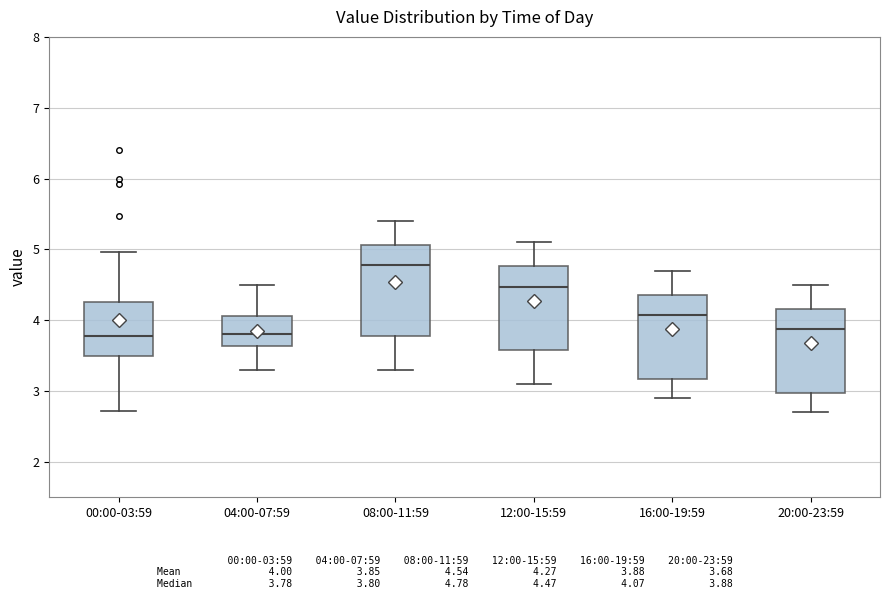

Reading left to right, transcribe this box plot: for each box, give where its median line is, the range the box spans, and where its two whiskers end, as read against the y-axis. The values are not printed on the chart, so give them approximately, as read against the axis.

00:00-03:59: median 3.8, box 3.5 to 4.3, whiskers 2.7 to 5.0
04:00-07:59: median 3.8, box 3.6 to 4.1, whiskers 3.3 to 4.5
08:00-11:59: median 4.8, box 3.8 to 5.1, whiskers 3.3 to 5.4
12:00-15:59: median 4.5, box 3.6 to 4.8, whiskers 3.1 to 5.1
16:00-19:59: median 4.1, box 3.2 to 4.4, whiskers 2.9 to 4.7
20:00-23:59: median 3.9, box 3.0 to 4.2, whiskers 2.7 to 4.5